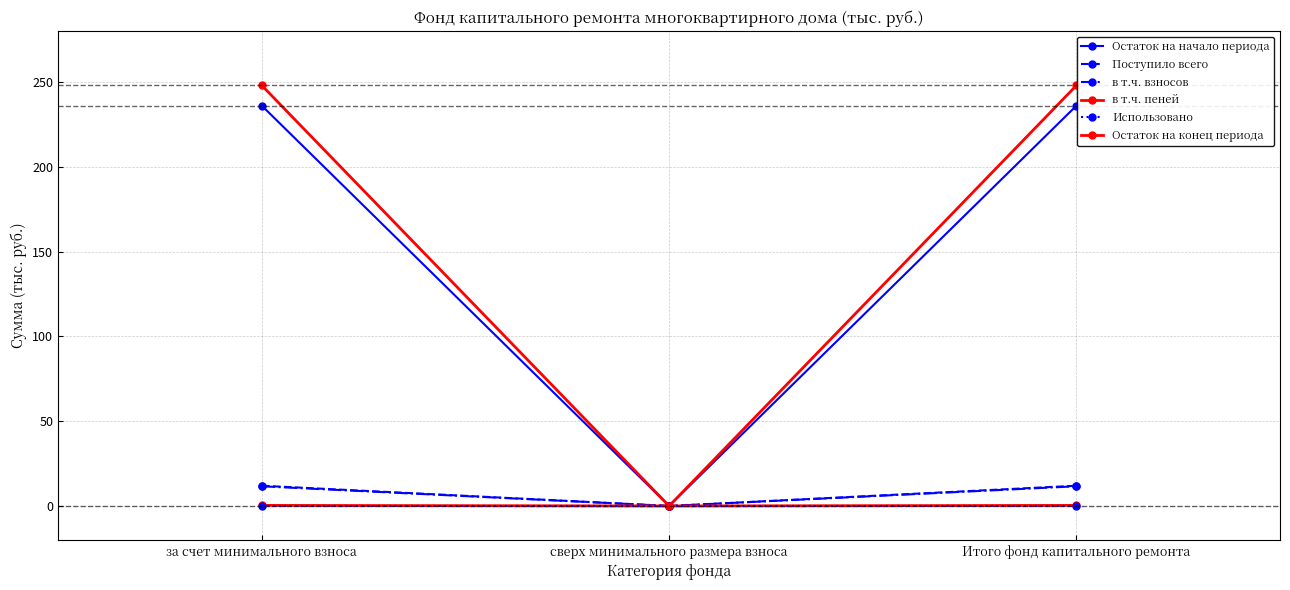

Reading right to left, extract all data points from this chart.

Остаток на начало периода: 236.0	0.0	236.0
Поступило всего: 11.9	0.0	11.9
в т.ч. взносов: 11.6	0.0	11.6
в т.ч. пеней: 0.3	0.0	0.3
Использовано: 0.0	0.0	0.0
Остаток на конец периода: 248.0	0.0	248.0